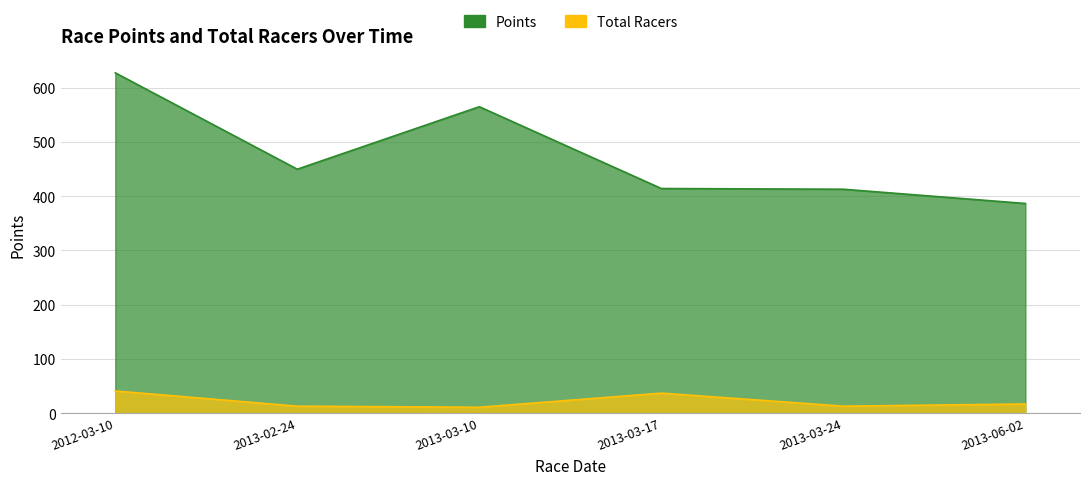

How many interior local valleys does the Points series have?

1